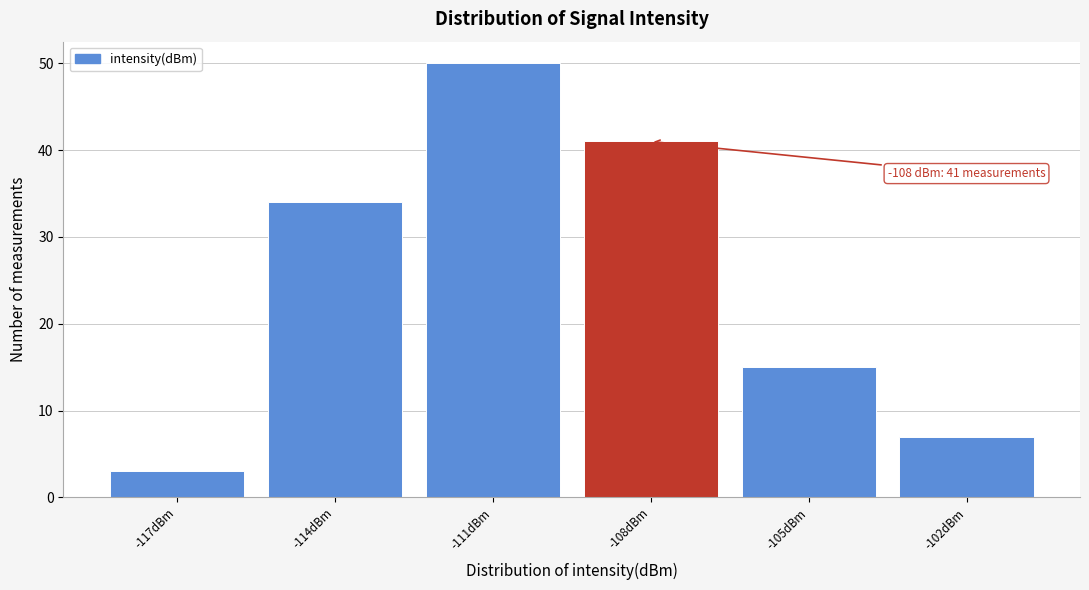

Reading left to right, what are all the values shown in this chart?

3	34	50	41	15	7